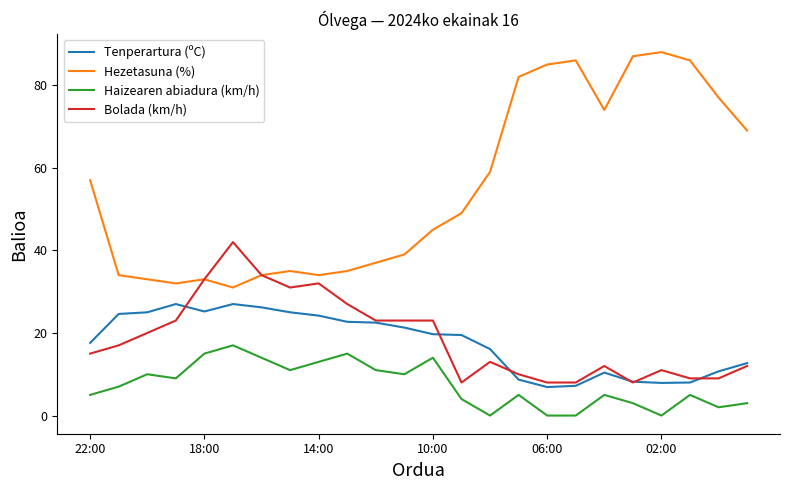

True or false: Tenperartura (ºC) and Hezetasuna (%) cross at least once.

False